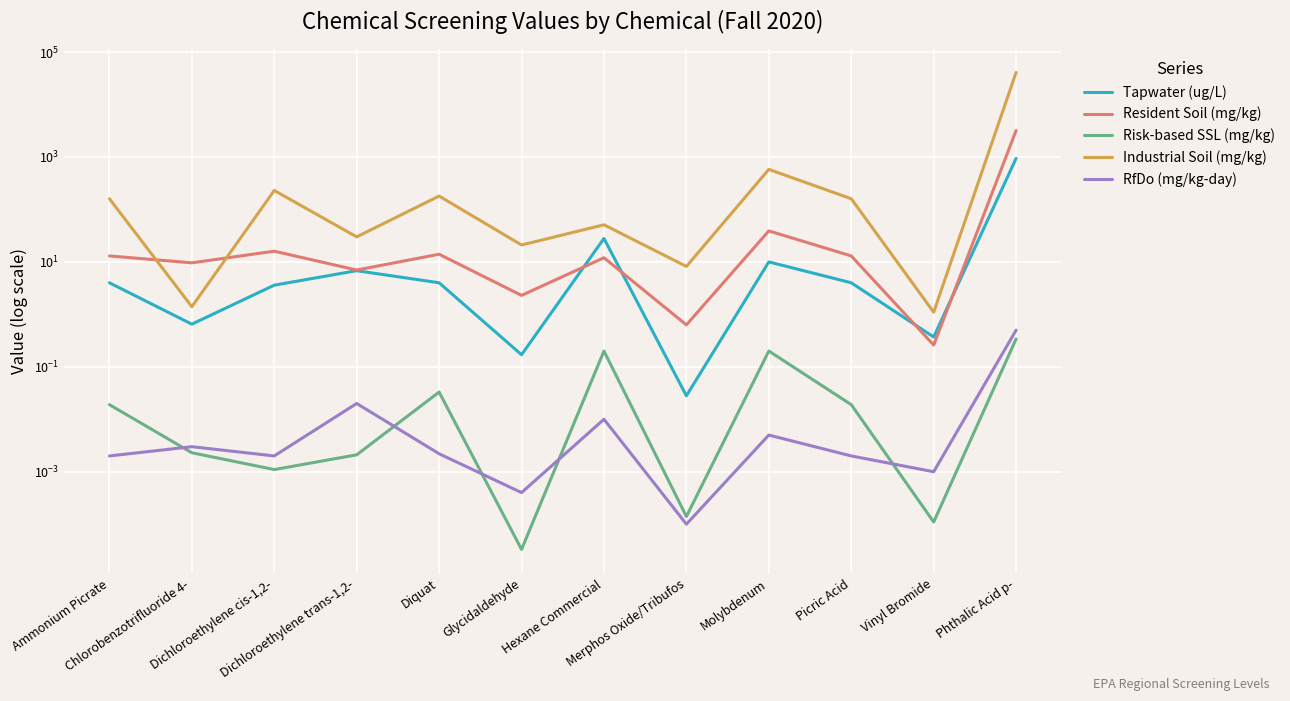

How many values in the Tapwater (ug/L) series exceed 4?

4